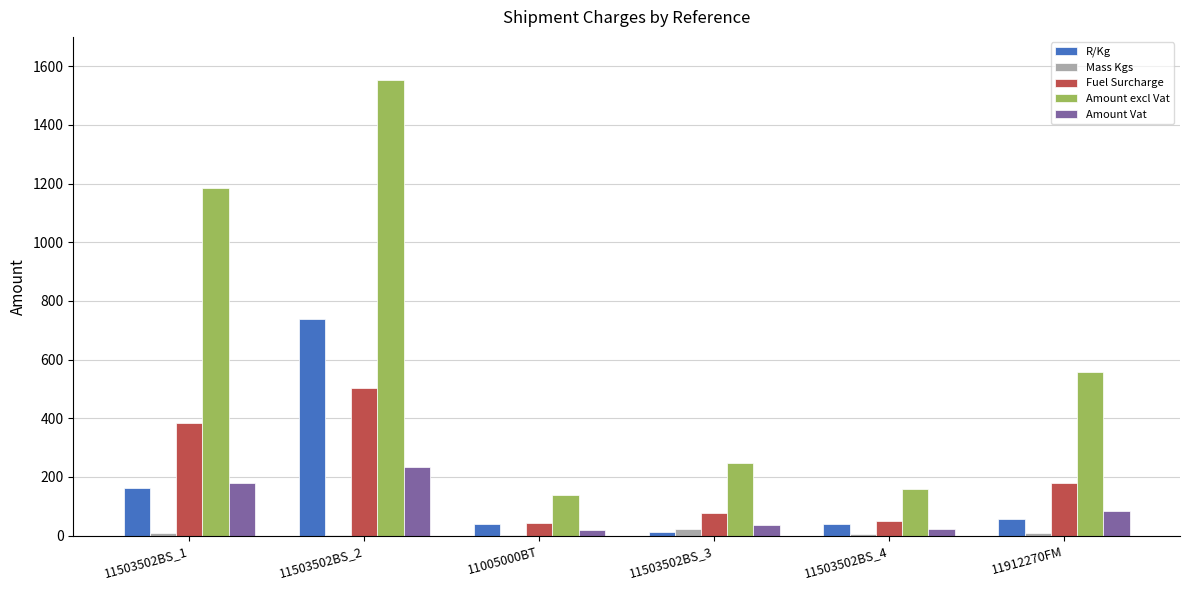

Which category has the highest value across all series?

11503502BS_2